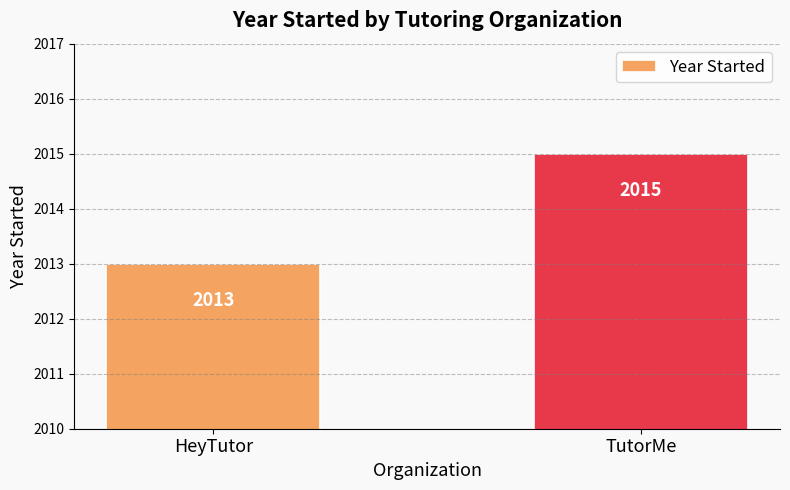

Are the bars grouped side by side (vs. stacked)?

No